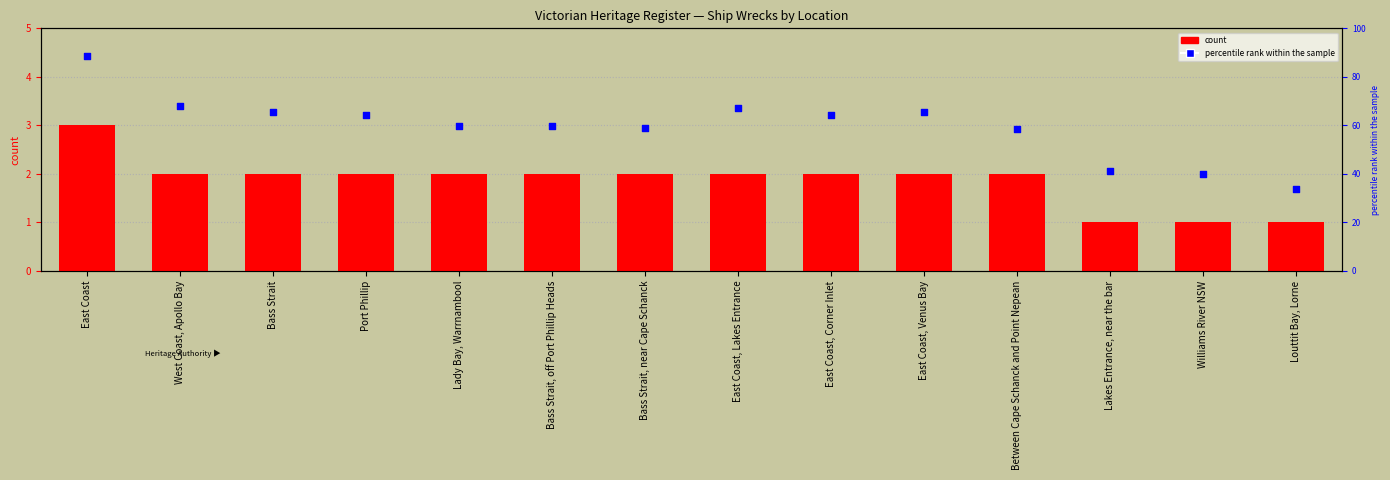

What are all the series names shown in the legend?

count, percentile rank within the sample